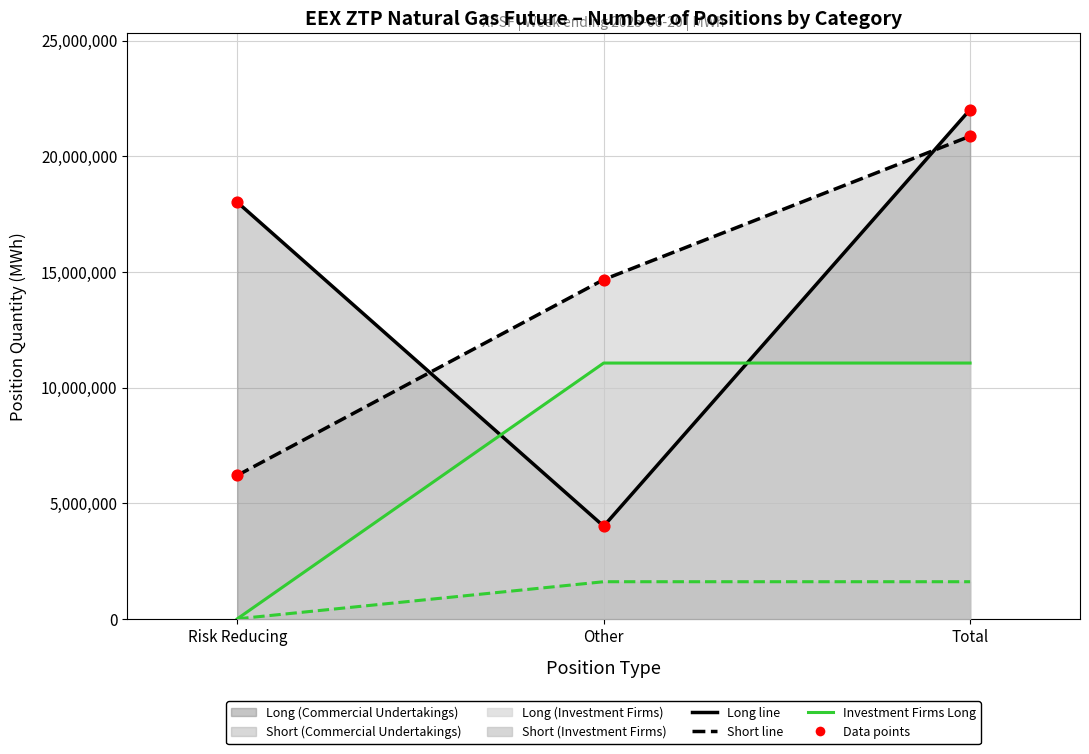

At how many categories does at least one series exceed 14034356?

3